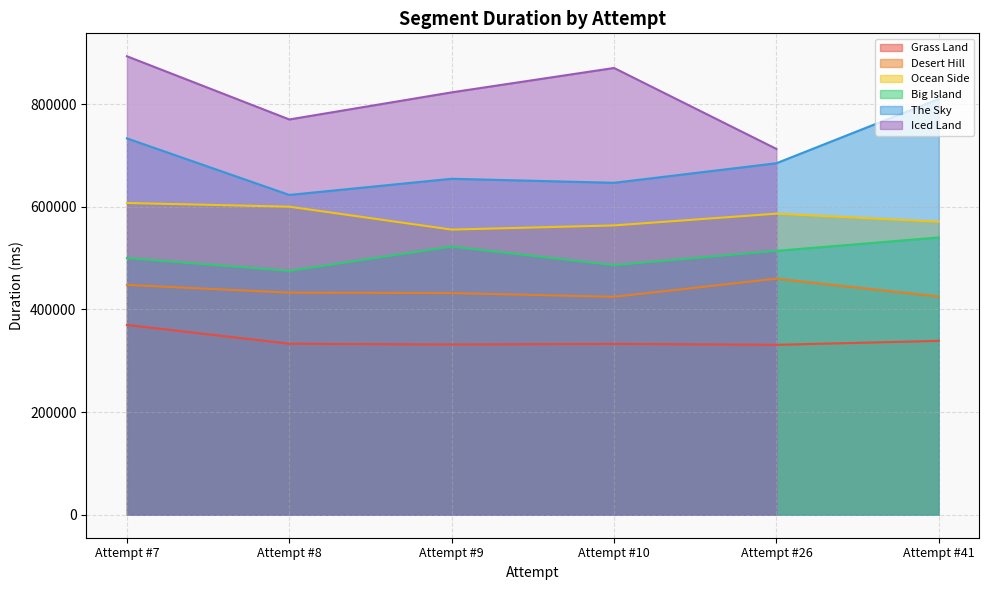

True or false: The Sky and Desert Hill intersect in this chart.

False